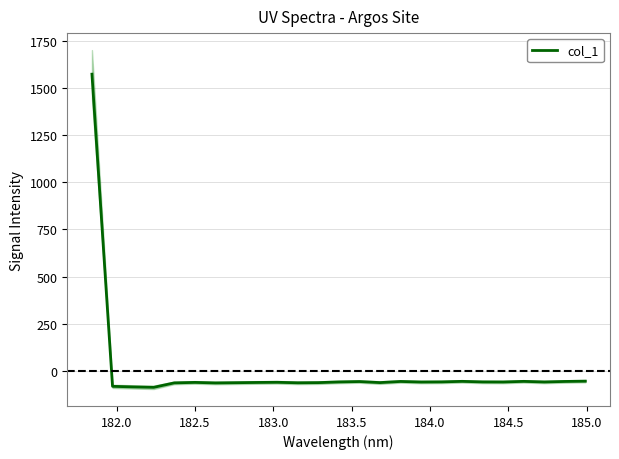

How many distinct data groups are displayed?

1